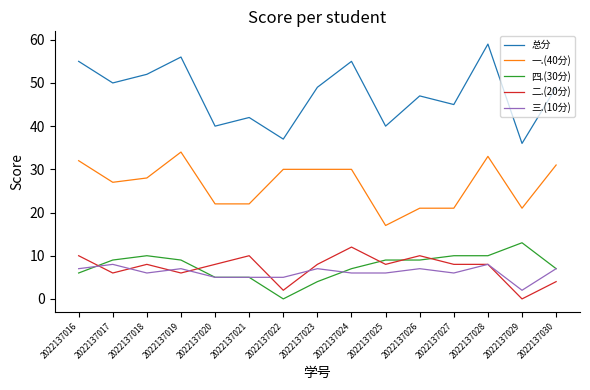

What is the spread (max minus min) of values at 2022137018?

46